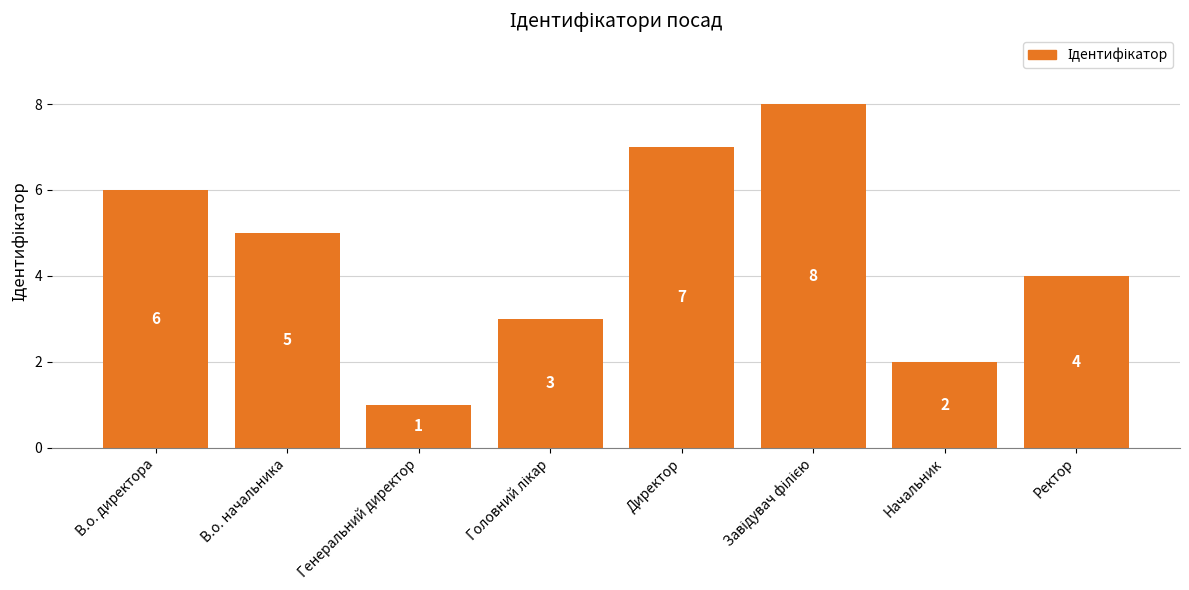

How many bars are there in total?

8